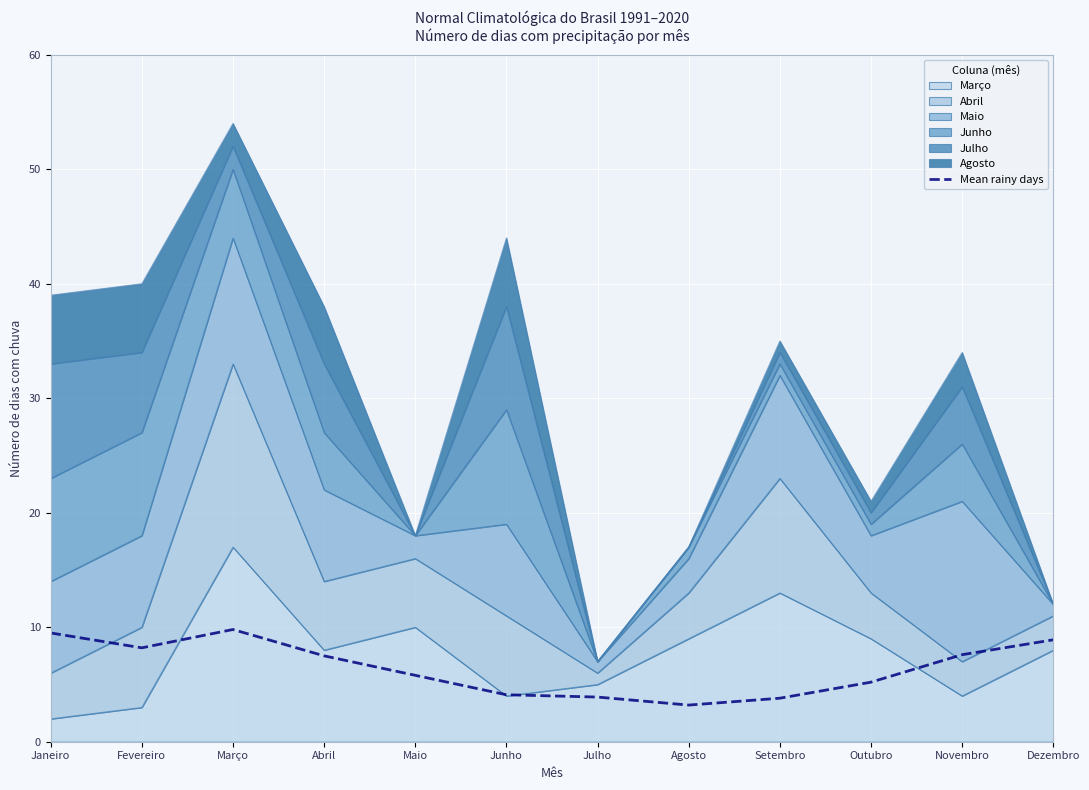

Reading right to left, what are all the values shown in this chart?

8.9	7.6	5.2	3.8	3.2	3.9	4.1	5.8	7.5	9.8	8.2	9.5